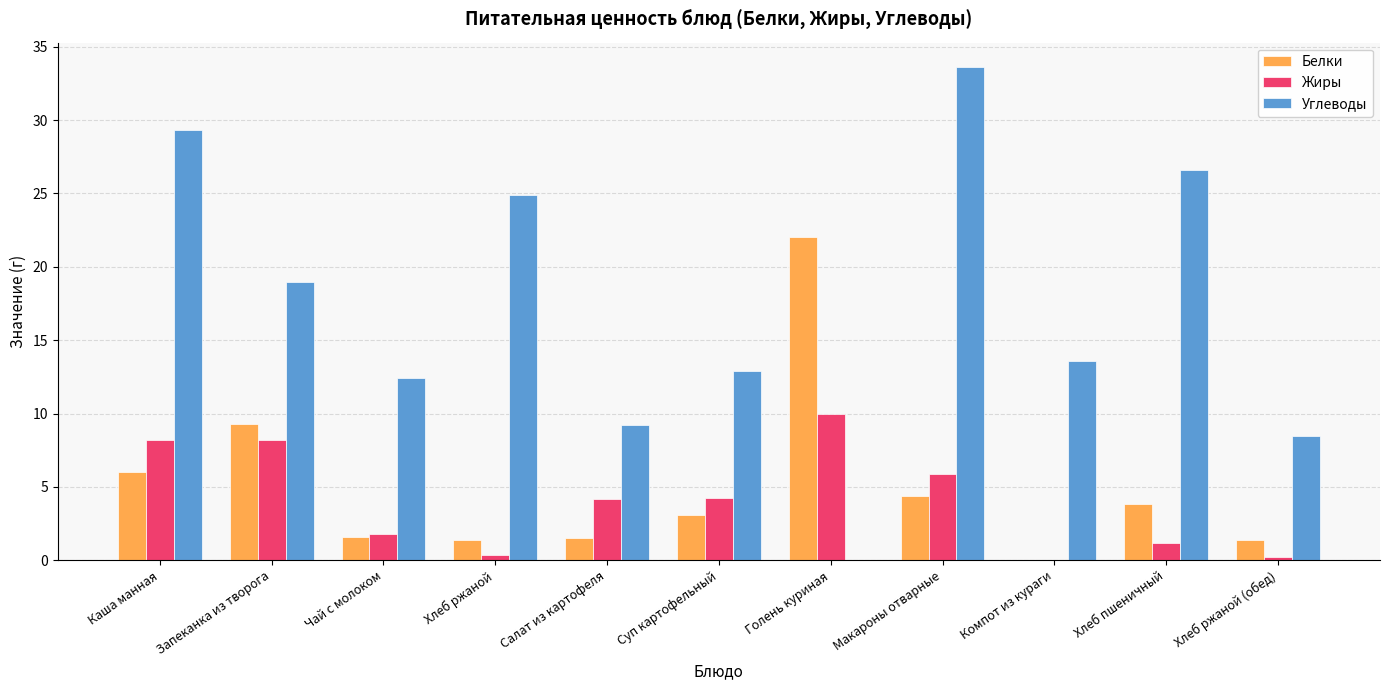

What is the highest value of the Жиры series?

10.0